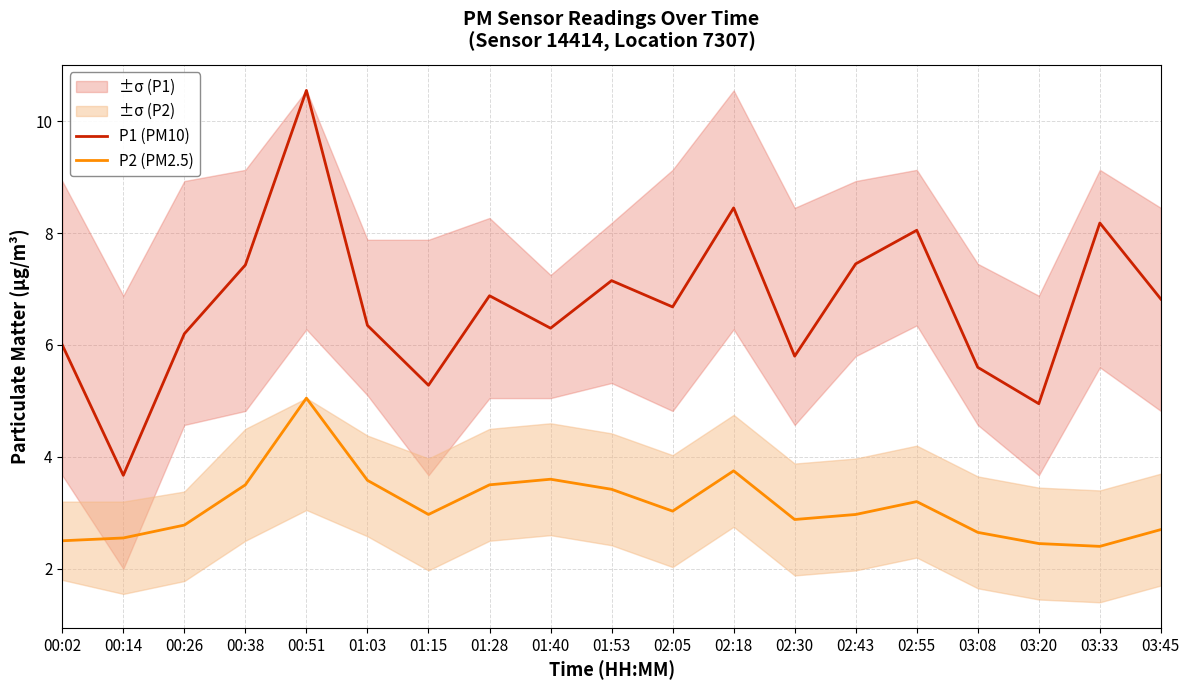

Is it true that P1 (PM10) equals 7.2 at 01:53?

True